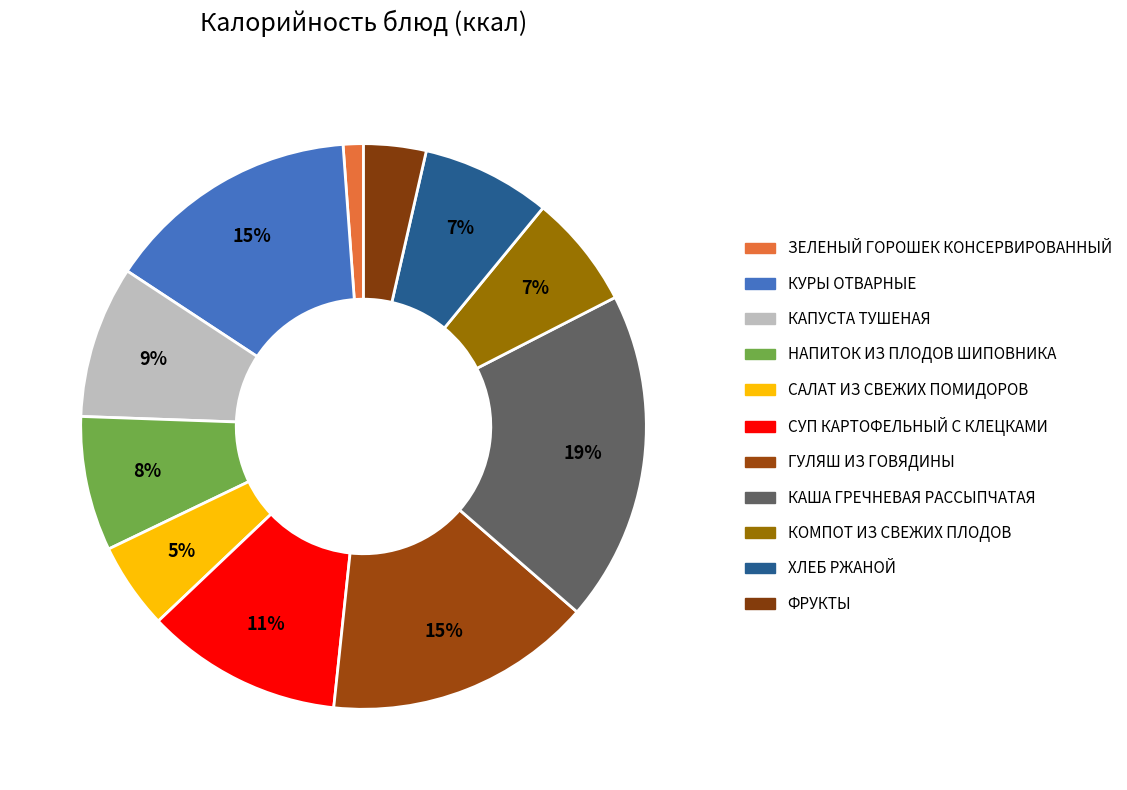

Combined, do ХЛЕБ РЖАНОЙ and КАПУСТА ТУШЕНАЯ account for over 50%?

No